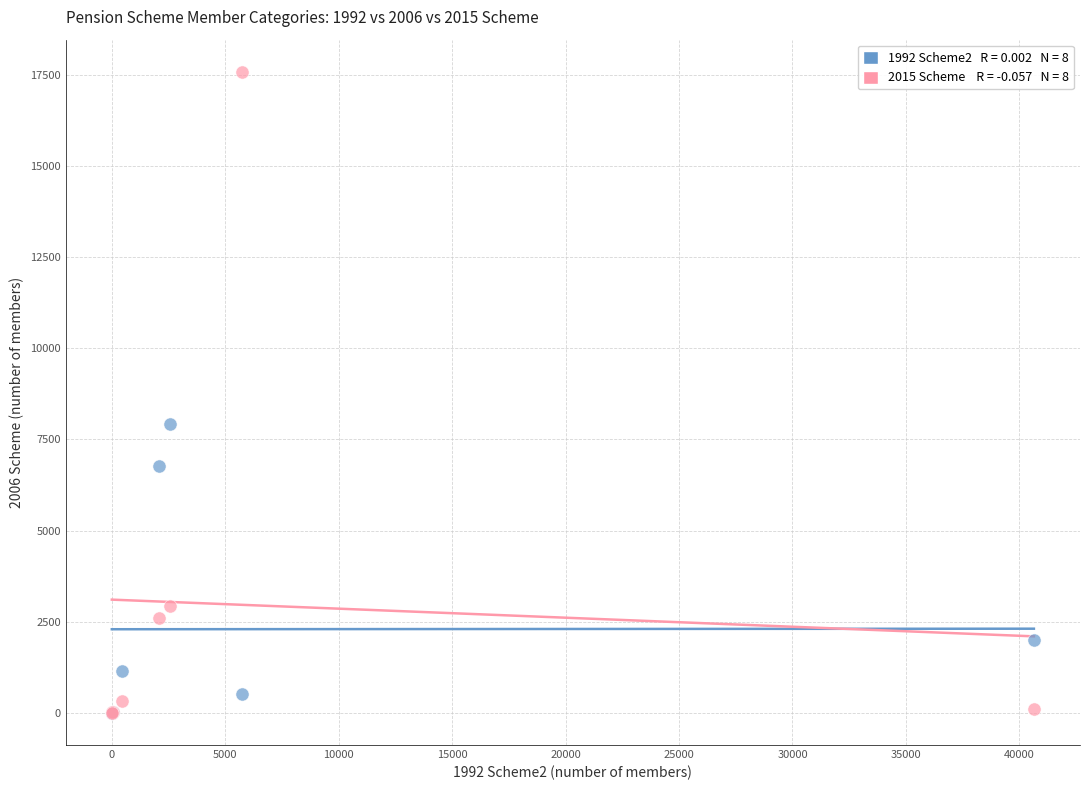

Across all series, what Y value is closest to 8790?

7920